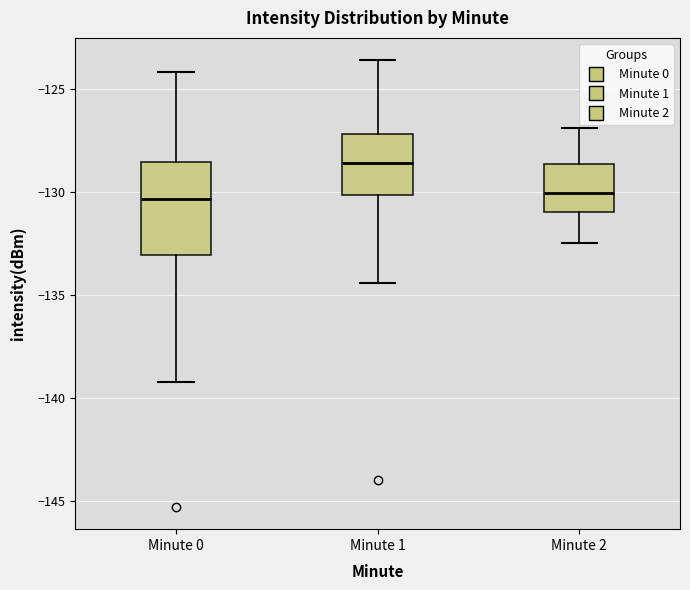

Where is the upper edge of the box for Minute 2 on the y-axis? The values are not printed on the chart, so give them approximately, as read against the axis.

-128.5